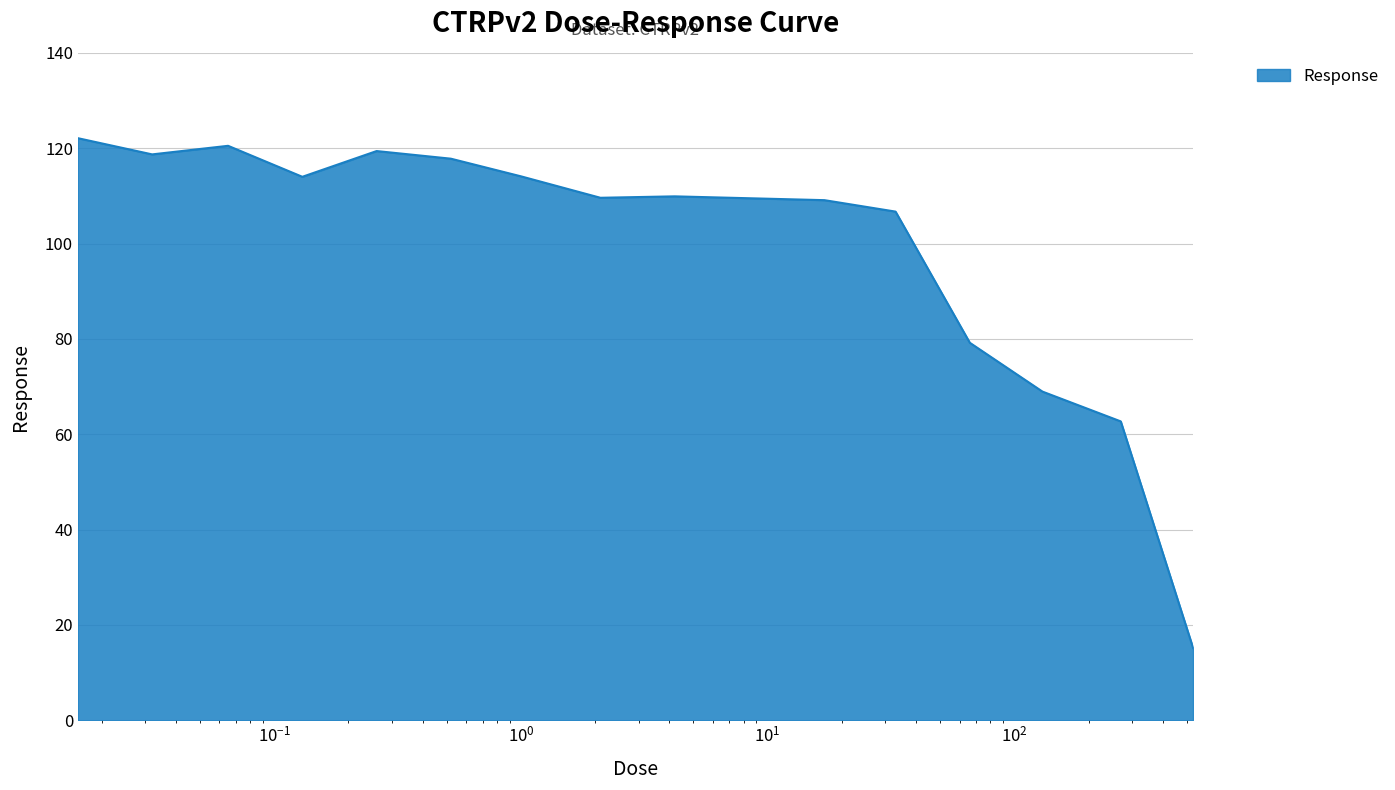

What is the minimum value shown in the chart?

15.2